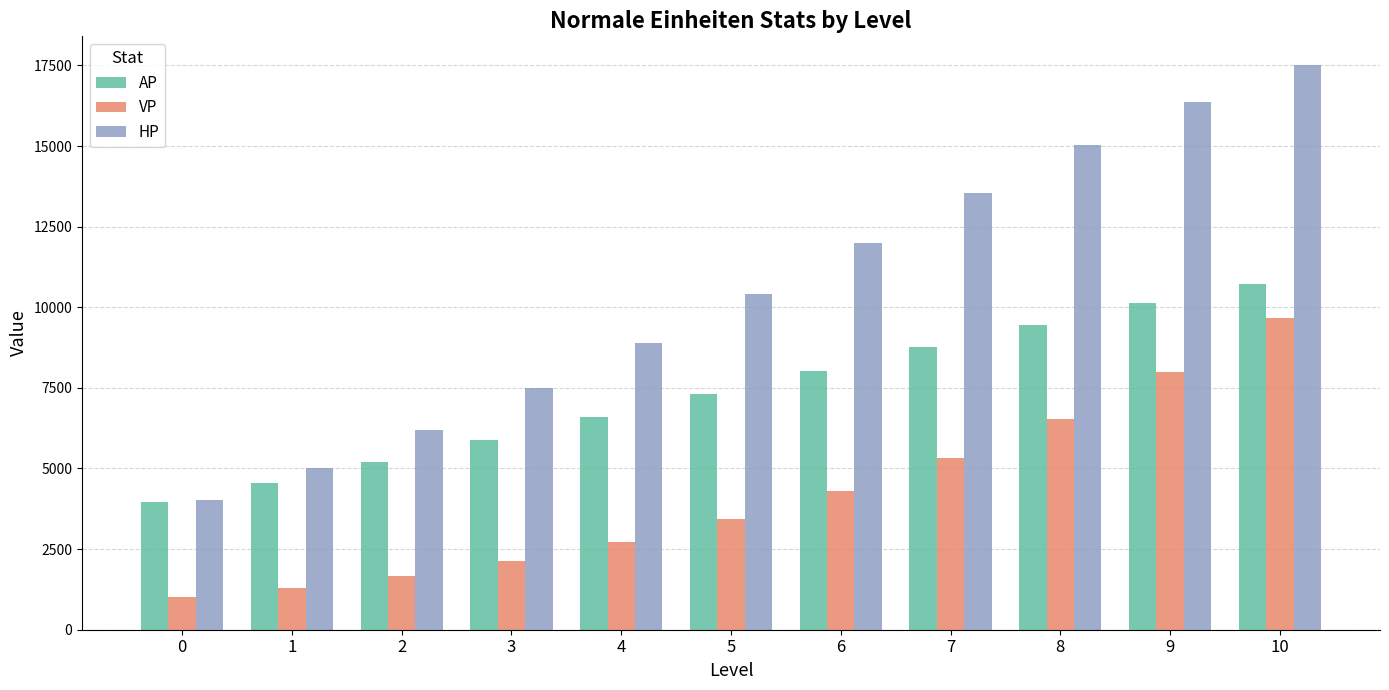

What are all the series names shown in the legend?

AP, VP, HP